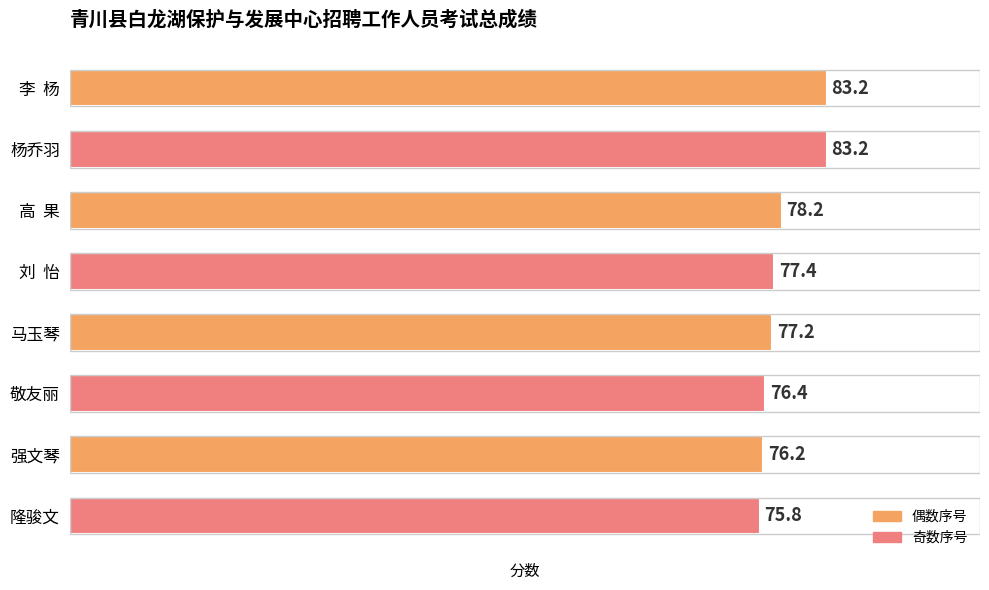

Reading bottom to top, transcribe all the data shown in this chart.

隆骏文=75.8	强文琴=76.2	敬友丽=76.4	马玉琴=77.2	刘  怡=77.4	高  果=78.2	杨乔羽=83.2	李  杨=83.2